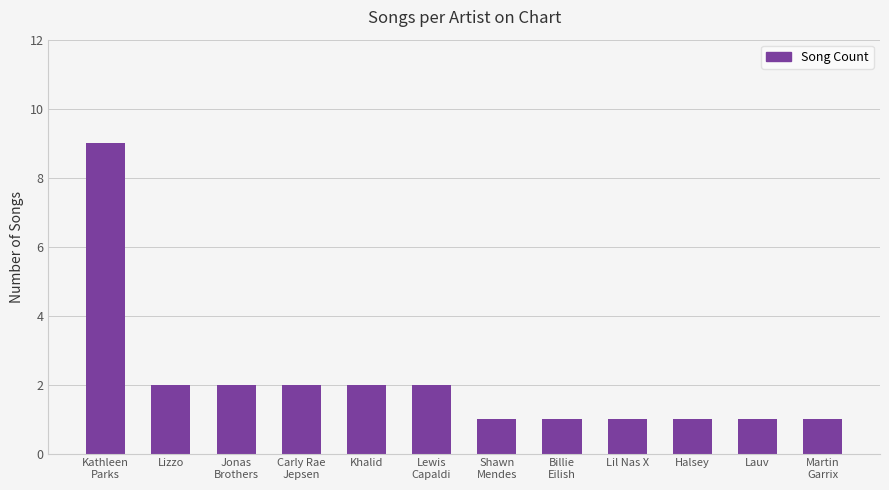

What is the label of the 11th bar from the left?

Lauv